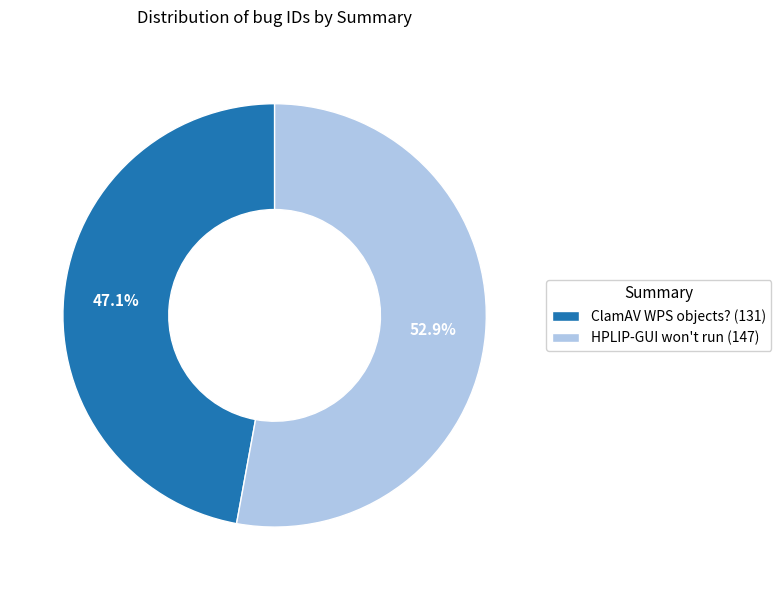

Between ClamAV WPS objects? and HPLIP-GUI won't run, which is larger?

HPLIP-GUI won't run